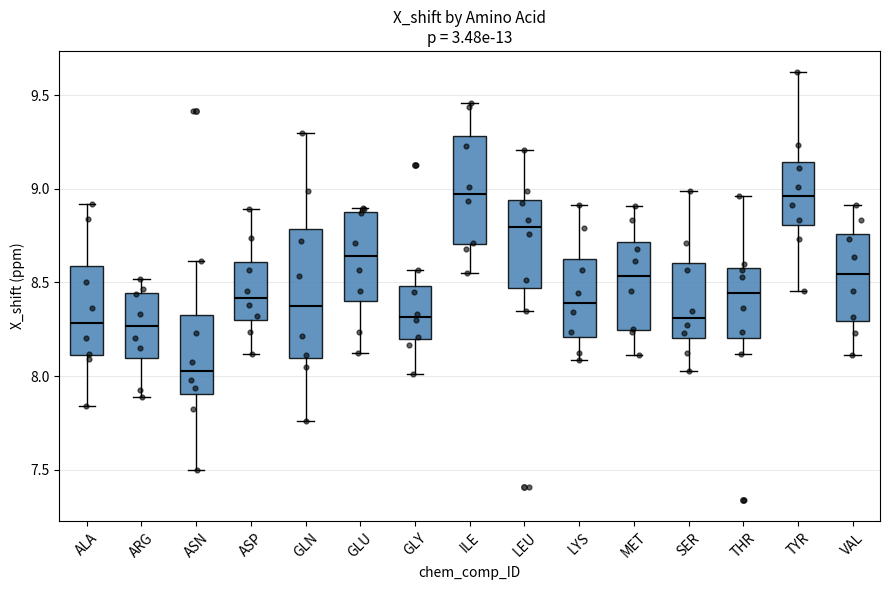

Where does the upper whisker of the box for GLY end on the y-axis? The values are not printed on the chart, so give them approximately, as read against the axis.

8.55